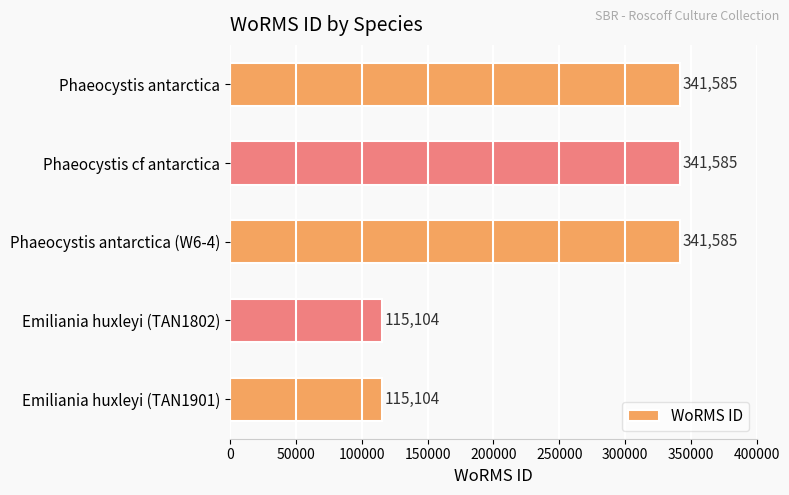

Reading top to bottom, what are all the values shown in this chart?

Phaeocystis antarctica=341585	Phaeocystis cf antarctica=341585	Phaeocystis antarctica (W6-4)=341585	Emiliania huxleyi (TAN1802)=115104	Emiliania huxleyi (TAN1901)=115104